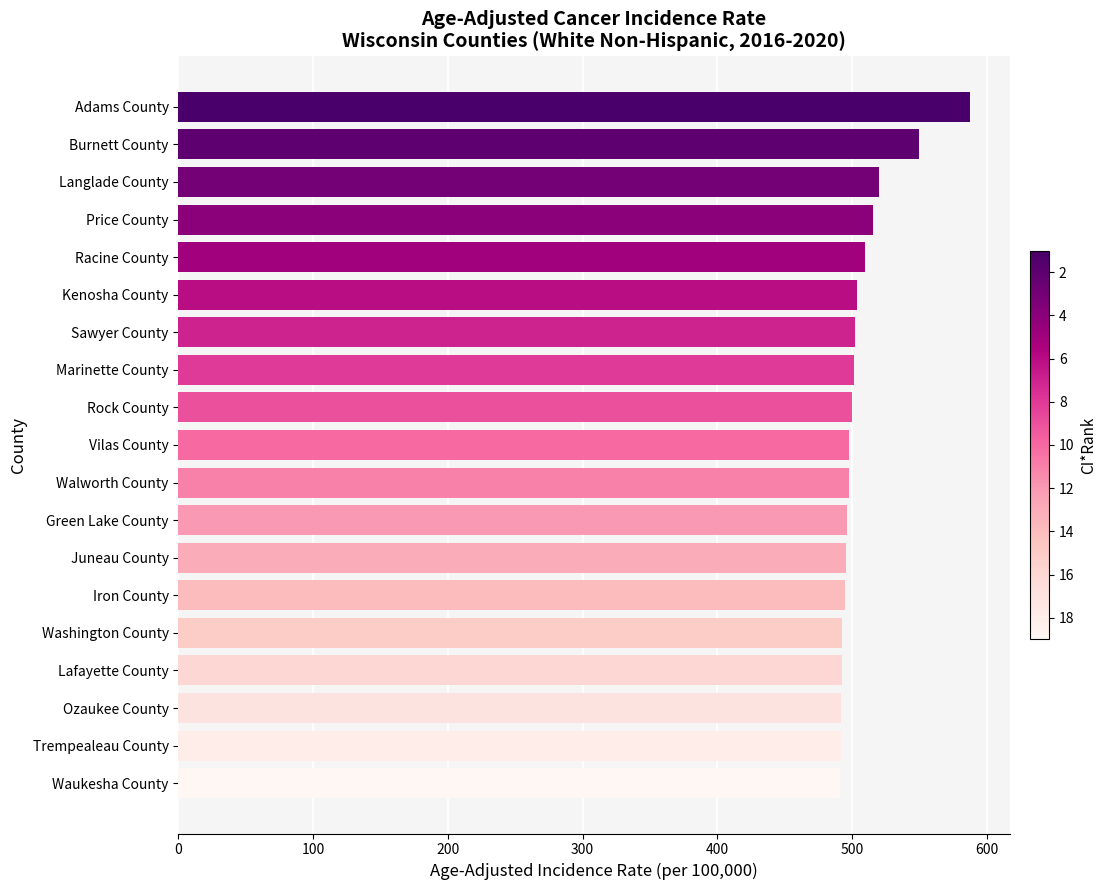

What is the ratio of the value at Adams County to the value at Waukesha County?

1.2